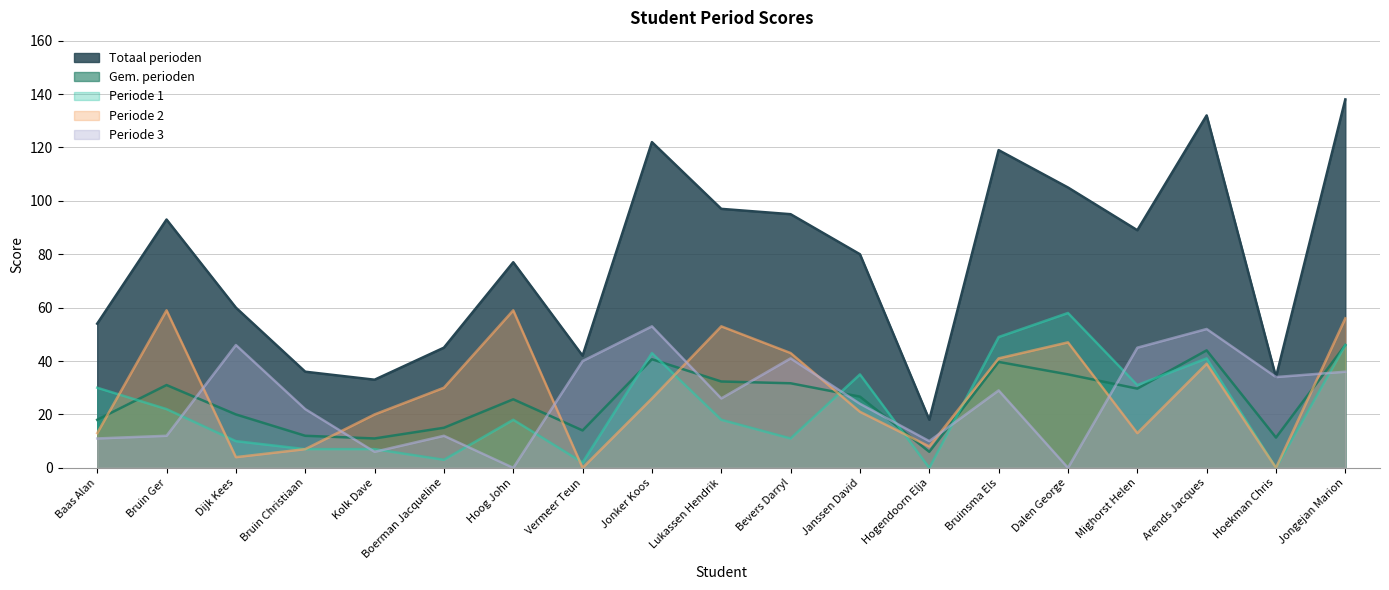

The Periode 1 series shows 0.0 at Hoekman Chris. True or false?

True